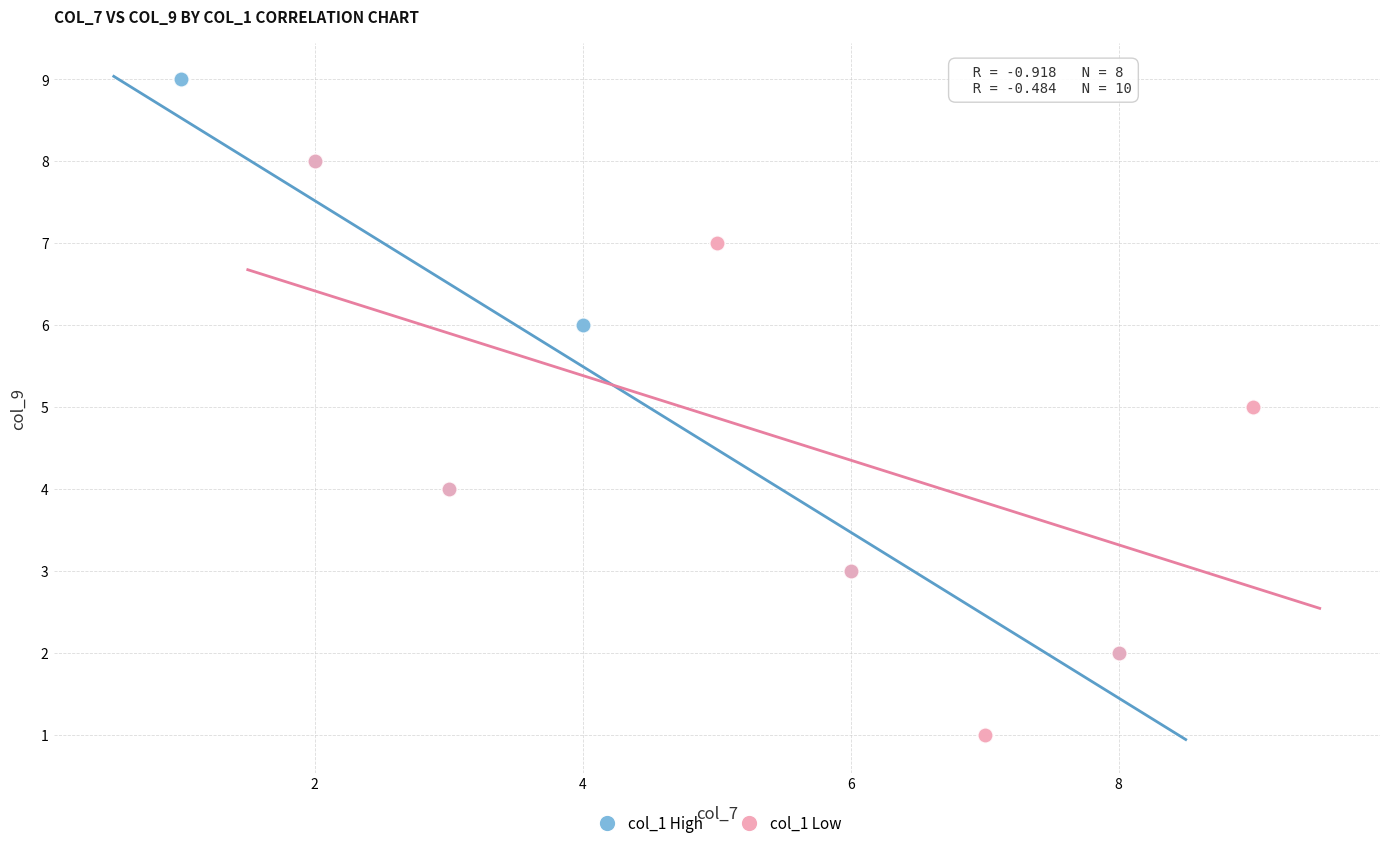

Which series reaches the maximum Y coordinate?

col_1 High